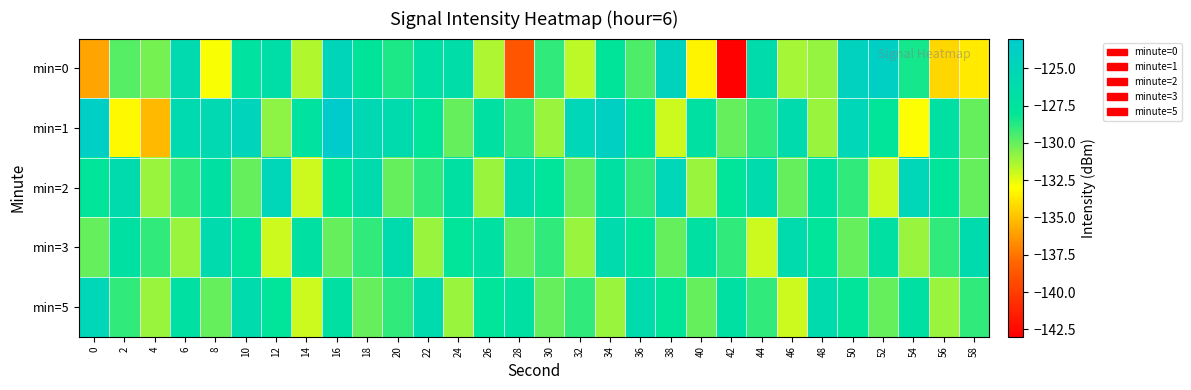

Rank the series by their maximum value, from lowest to highest.

min=3, min=2, min=5, min=0, min=1